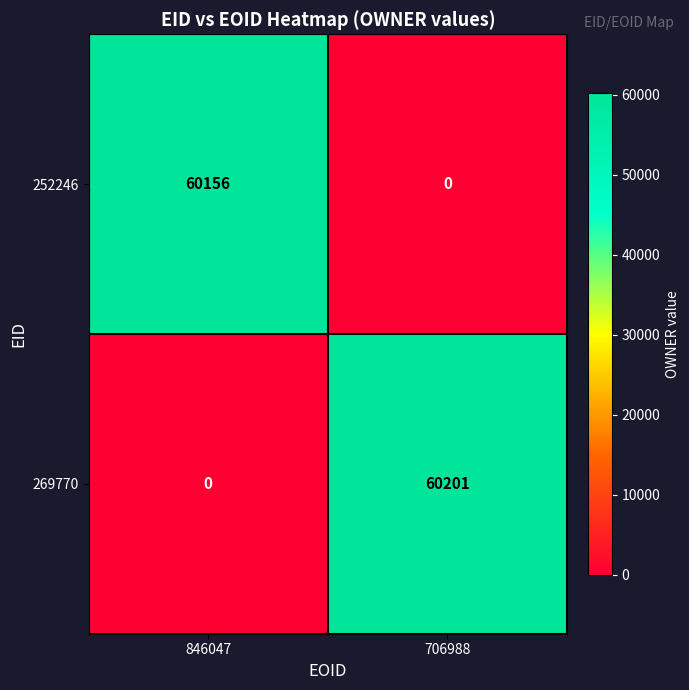

What is the approximate value of 269770 at 706988, to the nearest 10?

60200